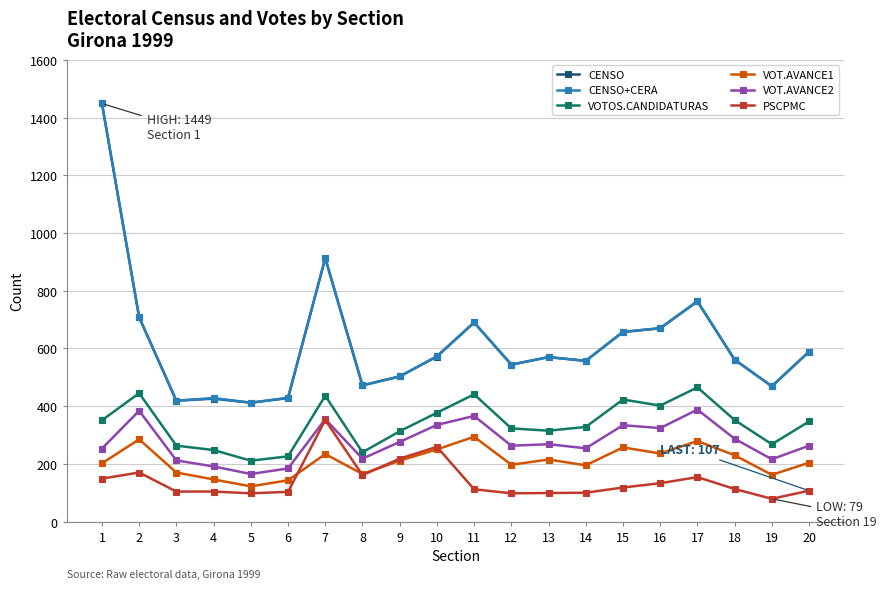

True or false: CENSO+CERA has a value of 818 at 12.

False